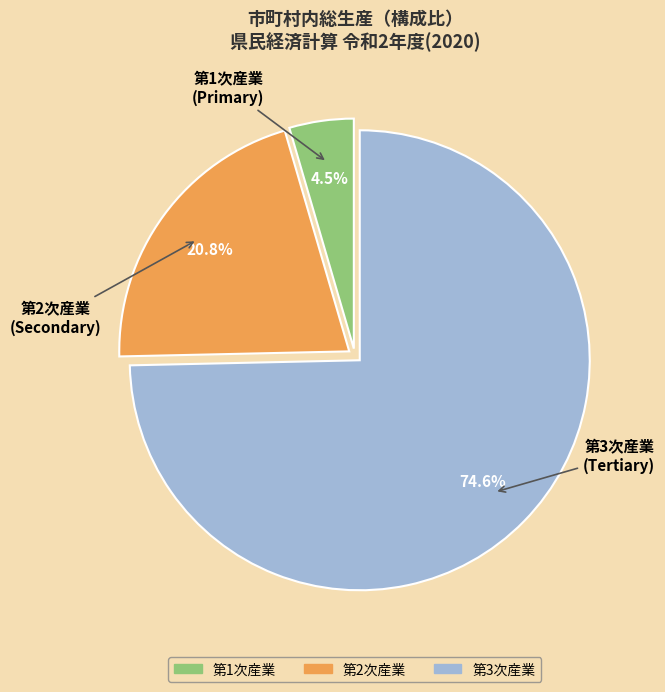

Is there a majority slice in this chart?

Yes